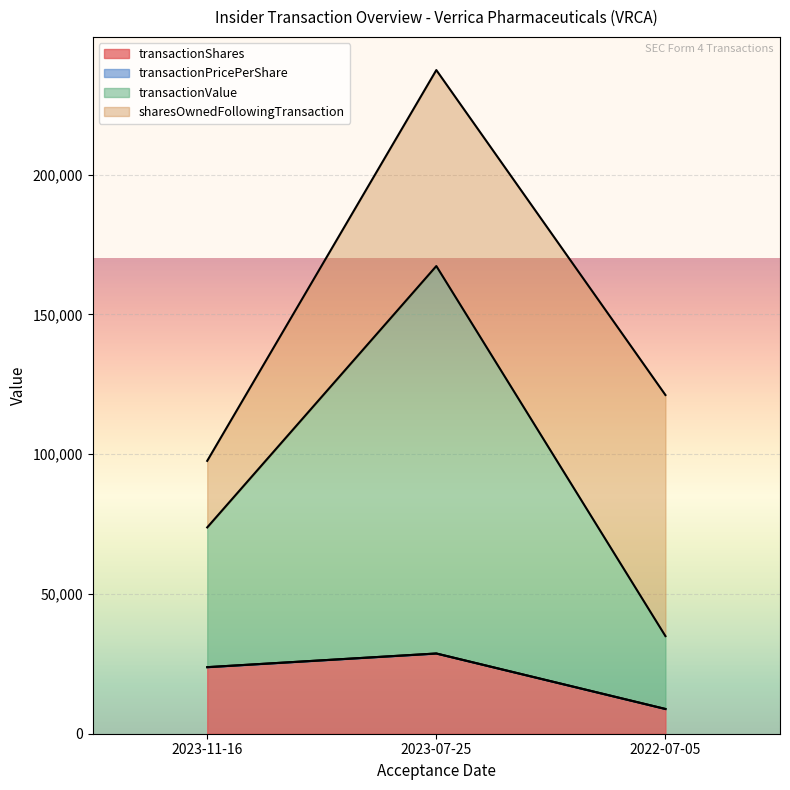

Which series changed the most between 2022-07-05 and 2023-07-25?

transactionValue